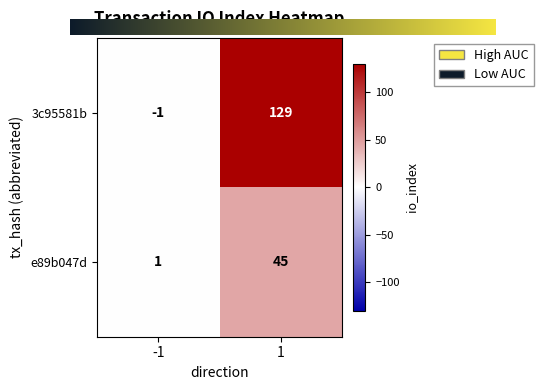

Count the number of categories in the chart.

2